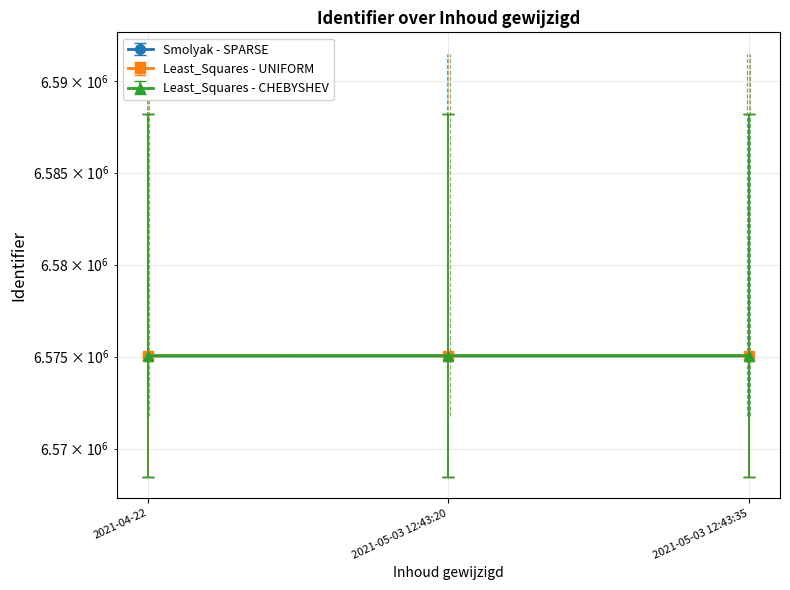

Rank the series by their maximum value, from highest to lowest.

Least_Squares - UNIFORM, Least_Squares - CHEBYSHEV, Smolyak - SPARSE